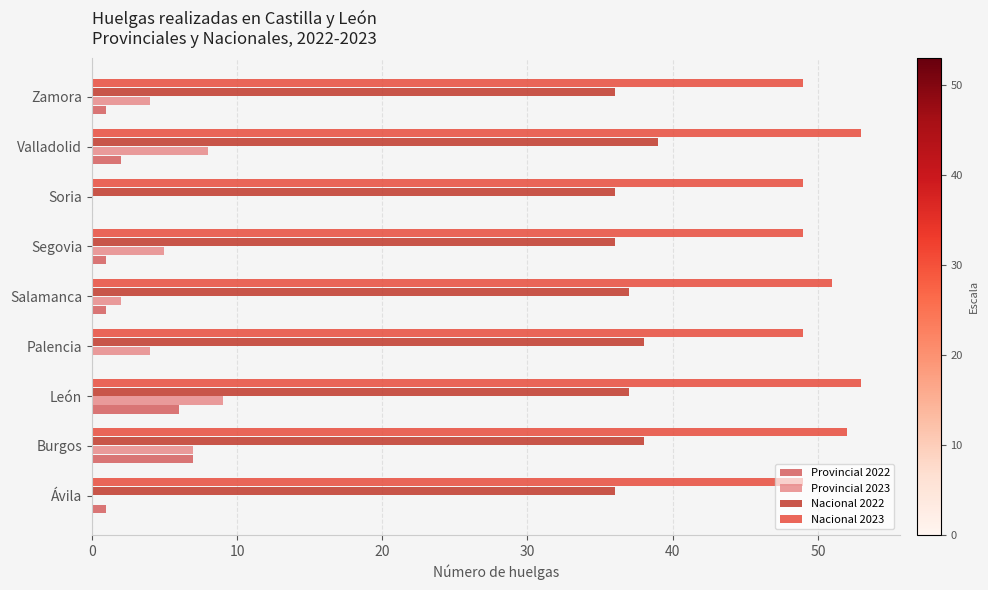

What is the sum of all Nacional 2022 values?

333